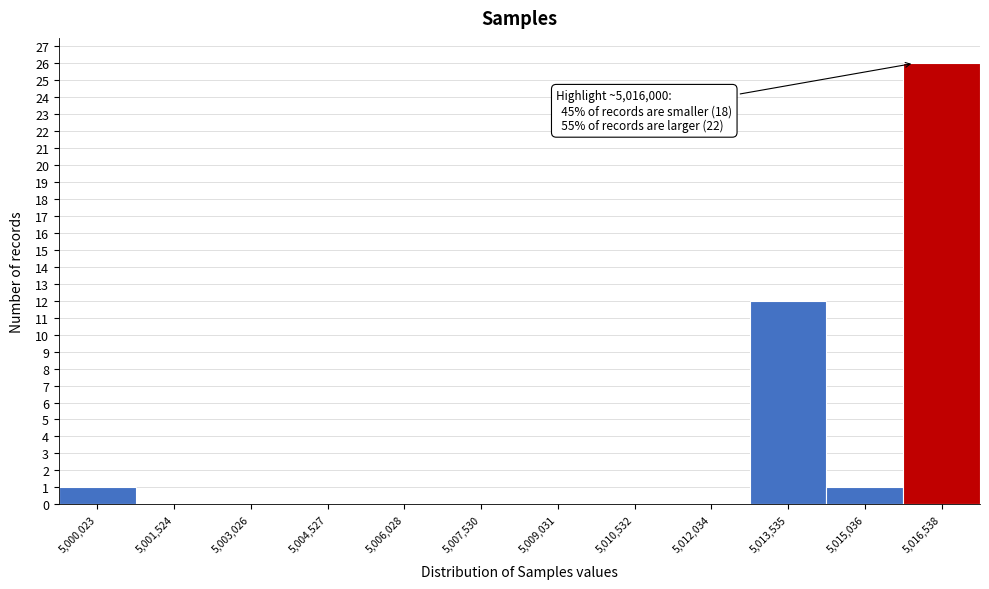

Which range on the x-axis has the tallest bar?

5015800 to 5017200